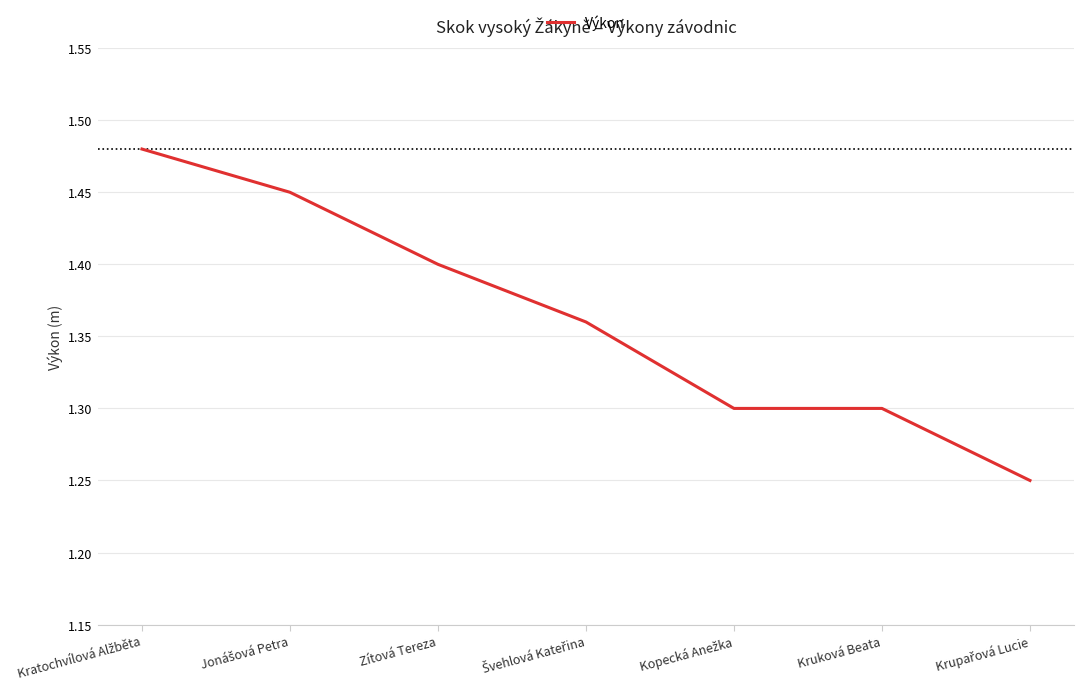

What is the sum of all values?

9.5